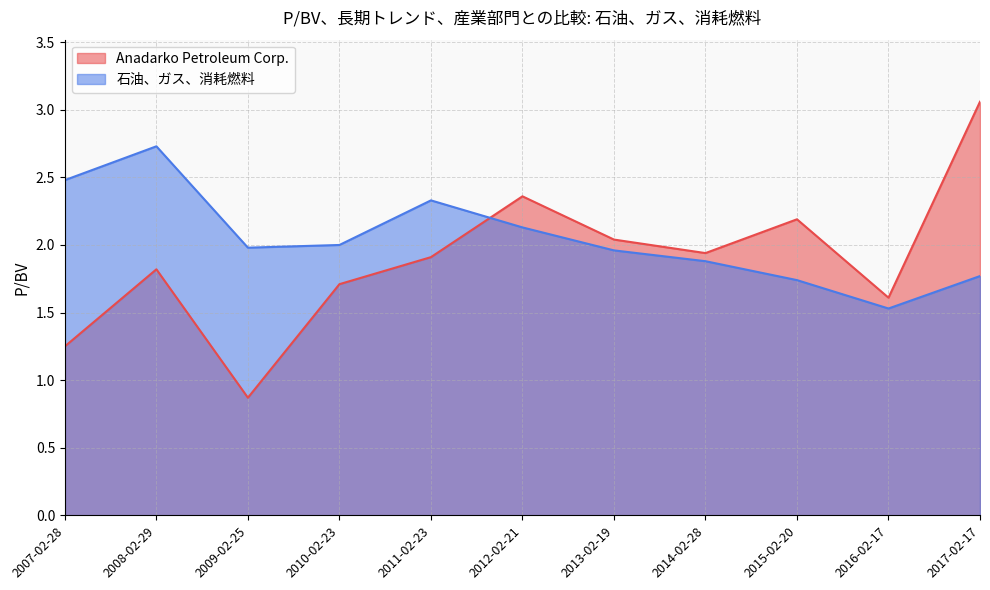

Rank the series at 2017-02-17 from lowest to highest value.

石油、ガス、消耗燃料, Anadarko Petroleum Corp.